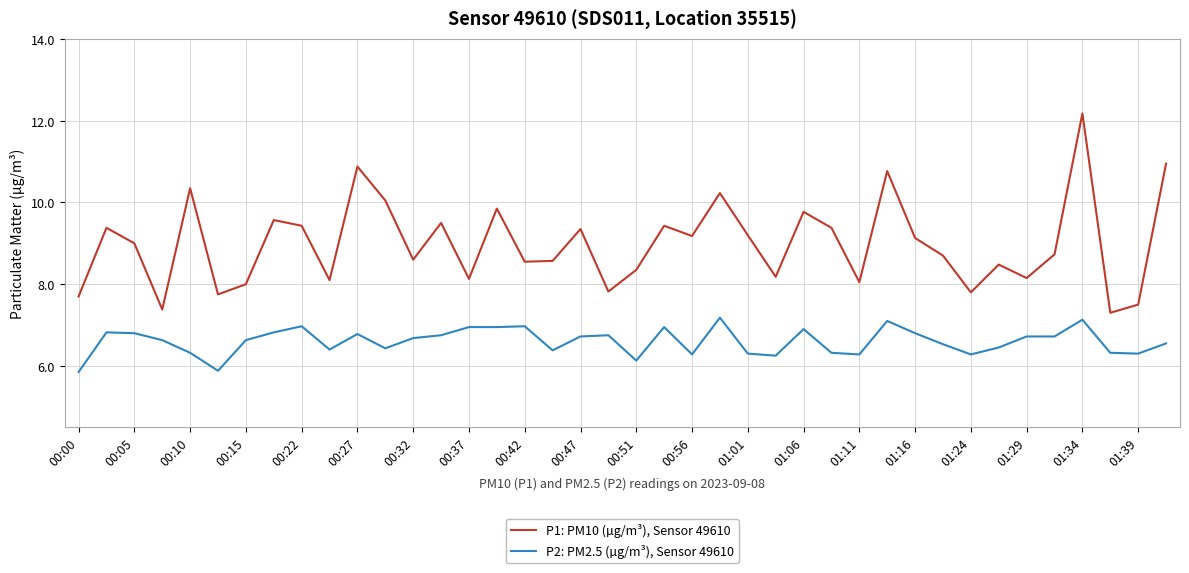

Which series has the largest range (max minus min)?

P1: PM10 (µg/m³), Sensor 49610